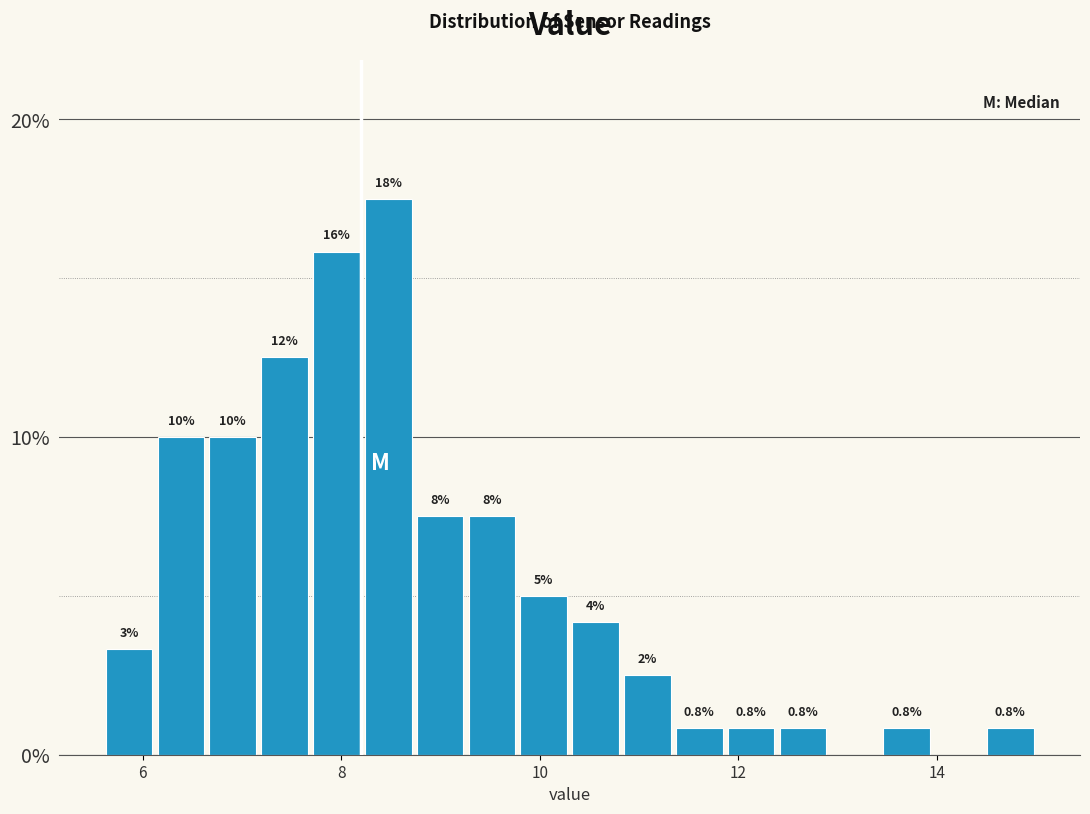

Read against the x-axis, roughly where is the centre of the tallest bar?

8.4